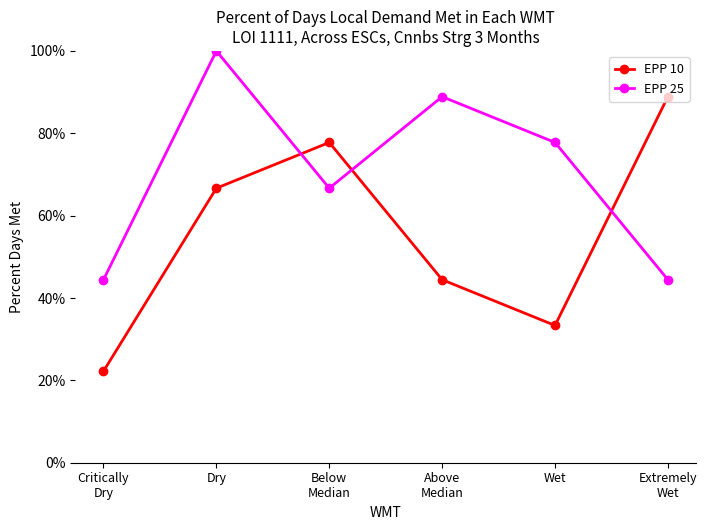

How many times do EPP 25 and EPP 10 cross each other?

3